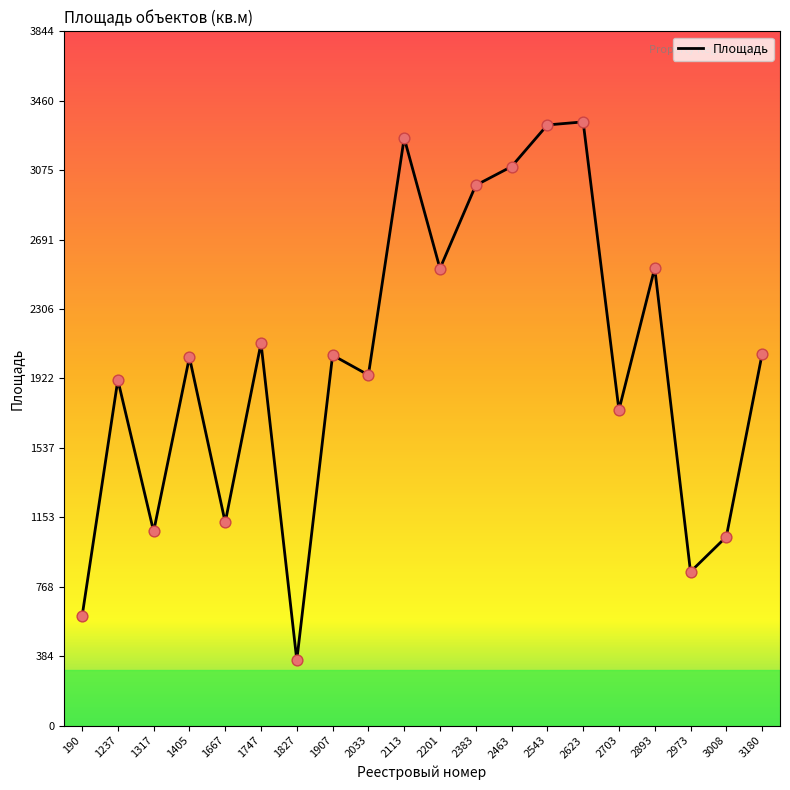

What is the change in value from 2463 to 2973?

-2243.9